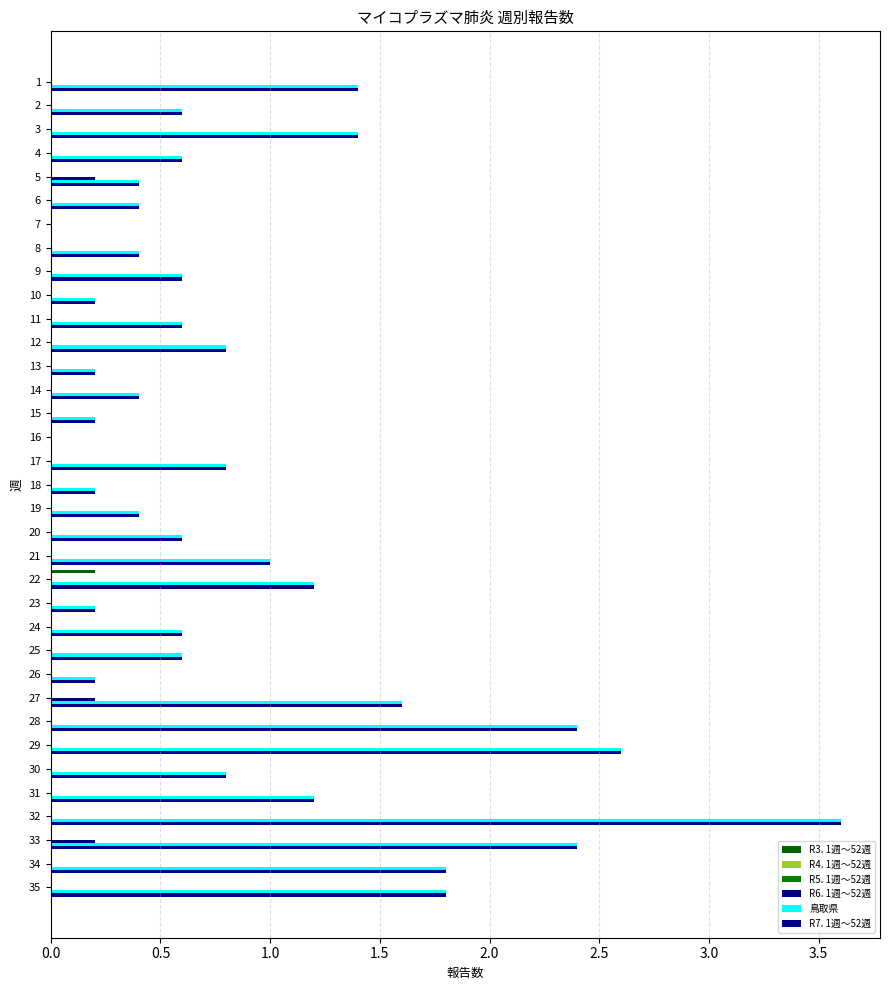

Is the value of R5. 1週～52週 at 2.0 greater than the value of R4. 1週～52週 at 14?

No